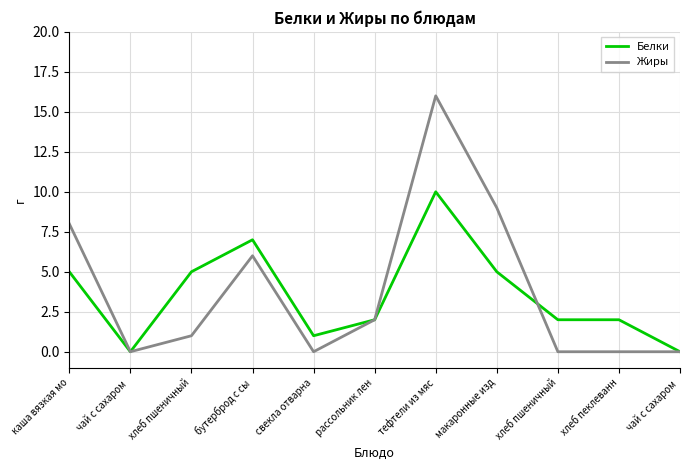

How many Белки values are between 1 and 5?

7